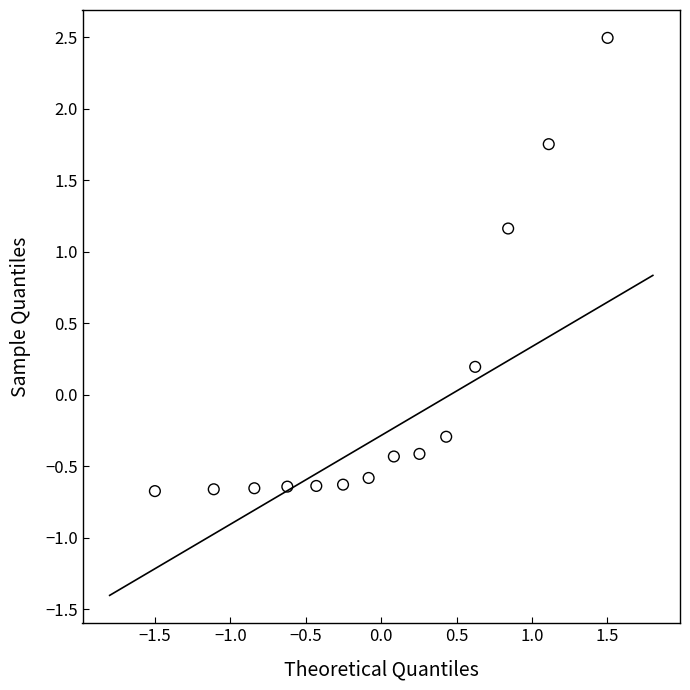

What is the range of X values (max minus min)?

3.0